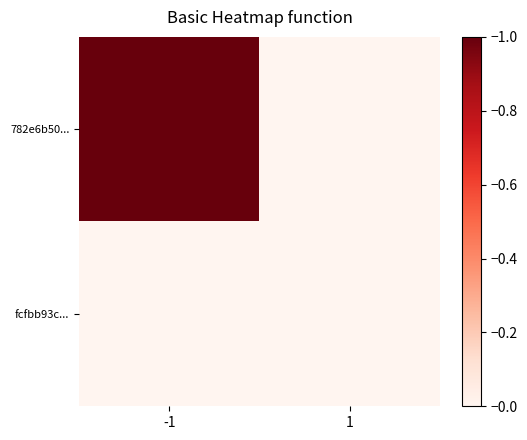

Reading left to right, transcribe all the data shown in this chart.

782e6b50...: -1=1	1=0
fcfbb93c...: -1=0	1=0